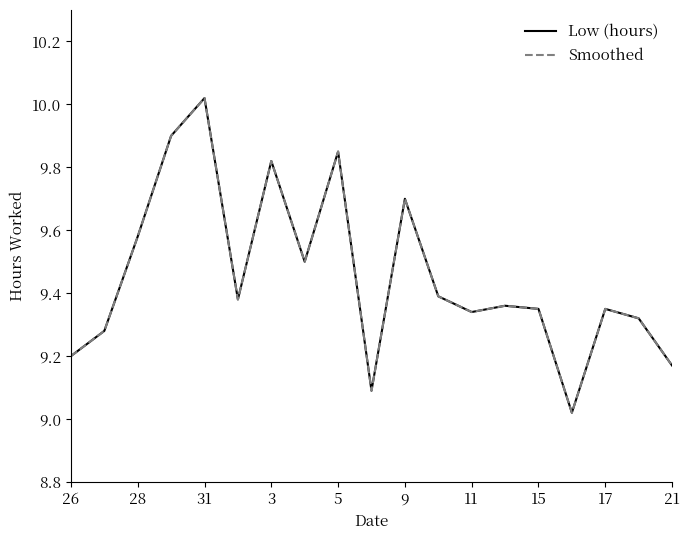

Is this an area chart (filled region under the line)?

No